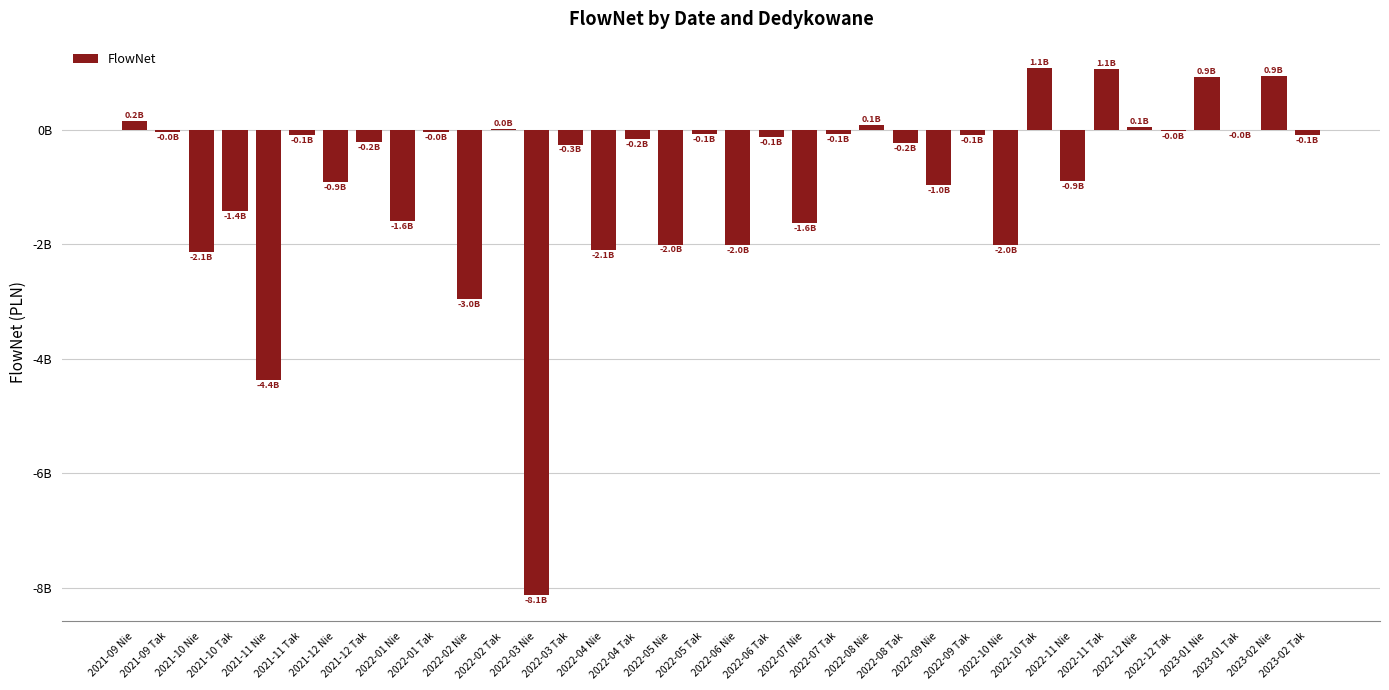

Rank the categories by value from highest to lowest.

2022-10 Tak, 2022-11 Tak, 2023-02 Nie, 2023-01 Nie, 2021-09 Nie, 2022-08 Nie, 2022-12 Nie, 2022-02 Tak, 2023-01 Tak, 2022-12 Tak, 2022-01 Tak, 2021-09 Tak, 2022-07 Tak, 2022-05 Tak, 2021-11 Tak, 2023-02 Tak, 2022-09 Tak, 2022-06 Tak, 2022-04 Tak, 2021-12 Tak, 2022-08 Tak, 2022-03 Tak, 2022-11 Nie, 2021-12 Nie, 2022-09 Nie, 2021-10 Tak, 2022-01 Nie, 2022-07 Nie, 2022-05 Nie, 2022-06 Nie, 2022-10 Nie, 2022-04 Nie, 2021-10 Nie, 2022-02 Nie, 2021-11 Nie, 2022-03 Nie